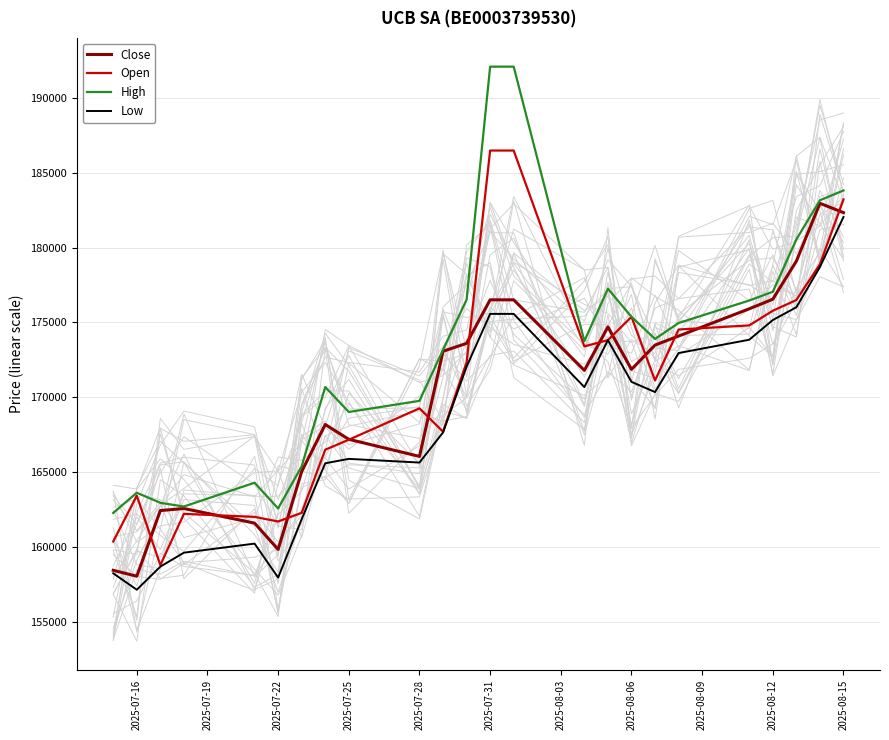

What is the smallest value displayed?

157169